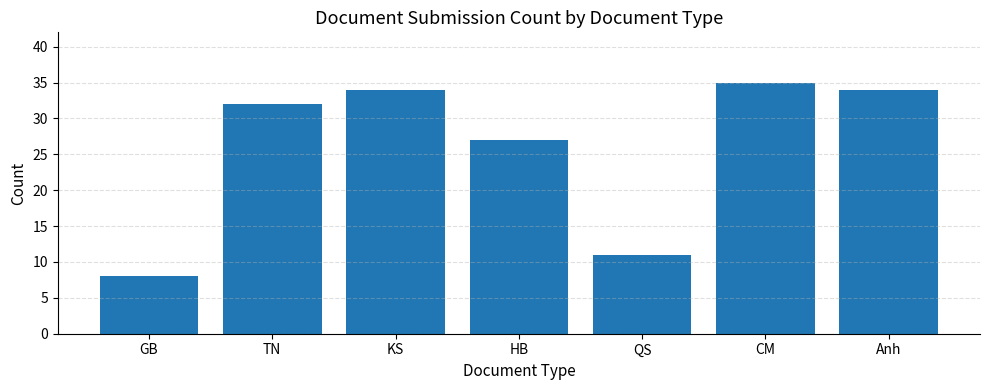

What position from the right is QS?

3